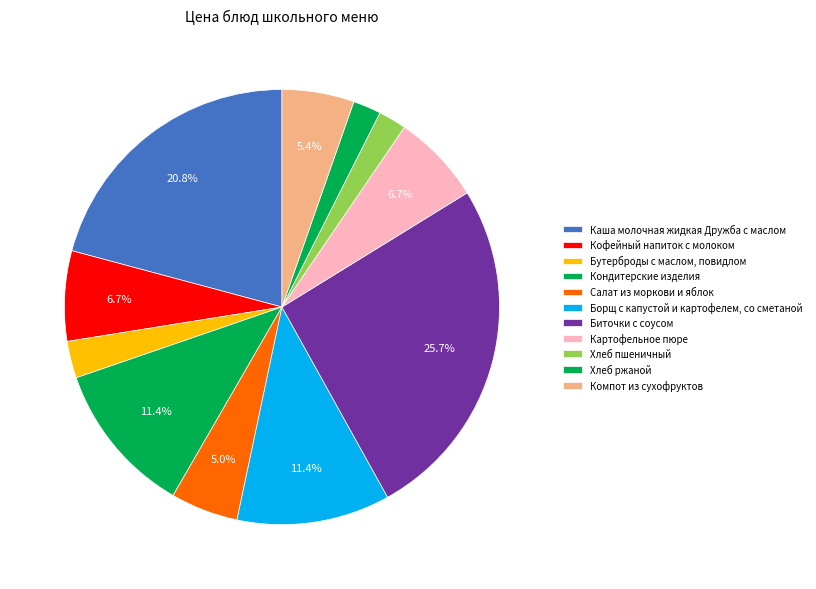

What is the change in value from Кондитерские изделия to Салат из моркови и яблок?

-9.5